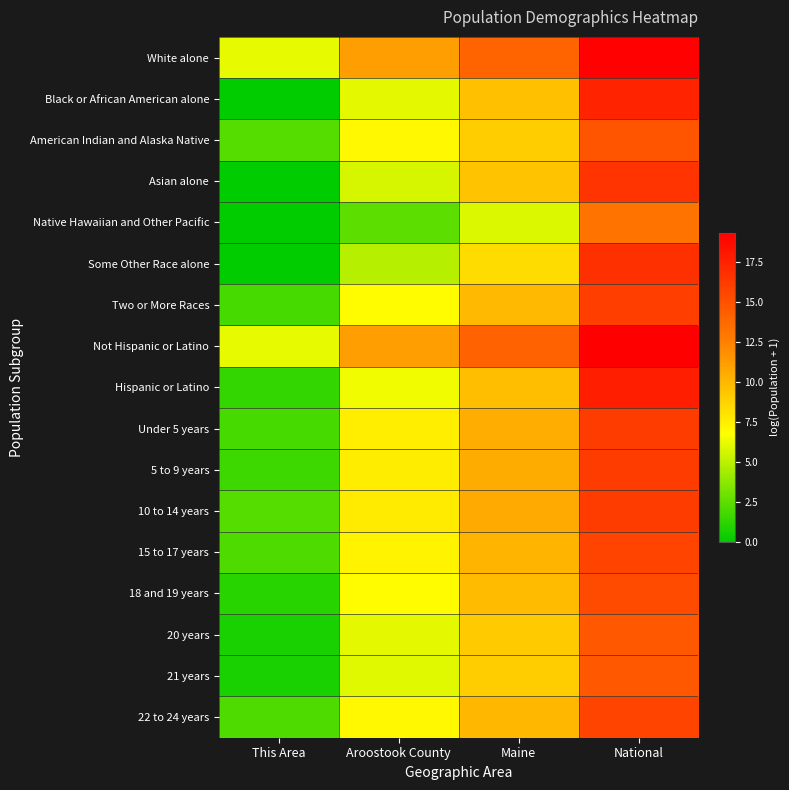

At which category is the sum across all series the highest?

National